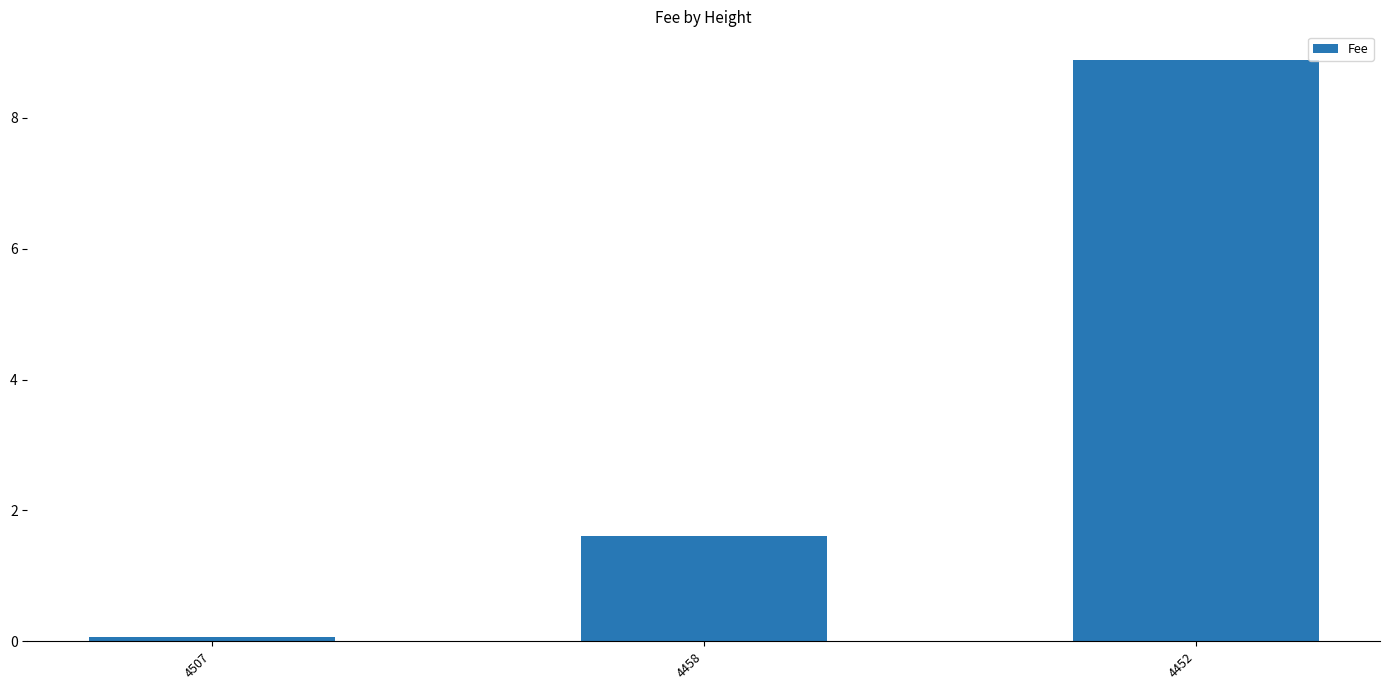

What is the change in value from 4458 to 4452?

+7.3